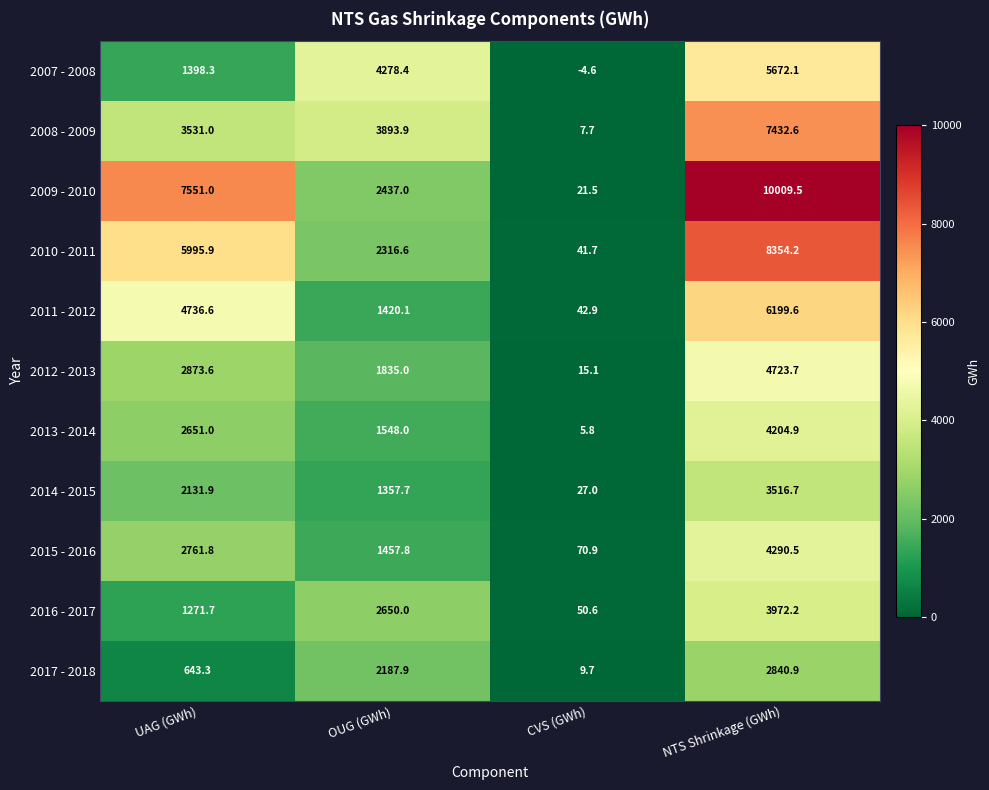

At which label does 2015 - 2016 first exceed 2761?

UAG (GWh)